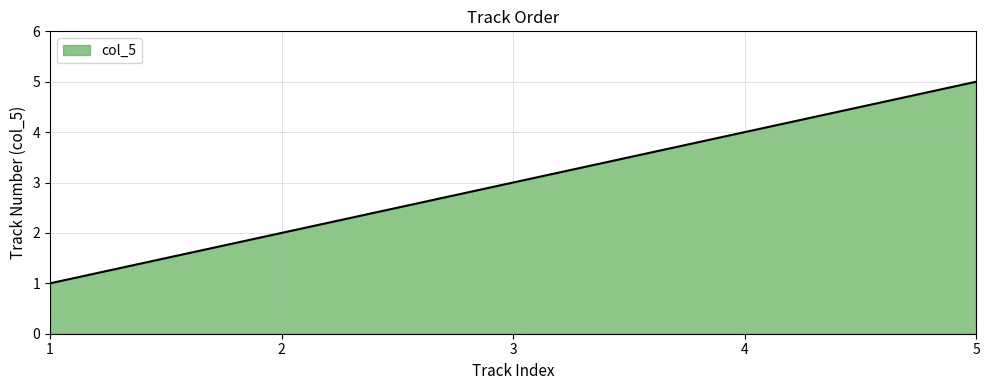

What is the minimum value shown in the chart?

1